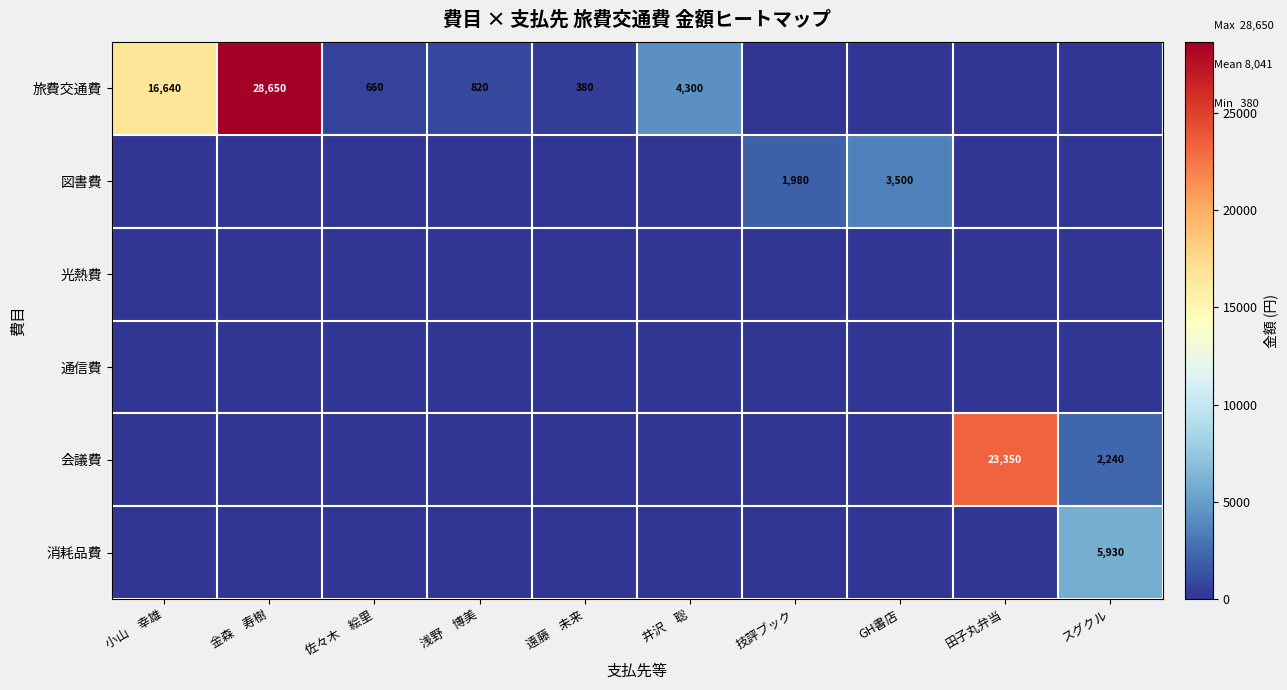

Is the value of 図書費 at 金森 寿樹 greater than the value of 通信費 at 田子丸弁当?

No